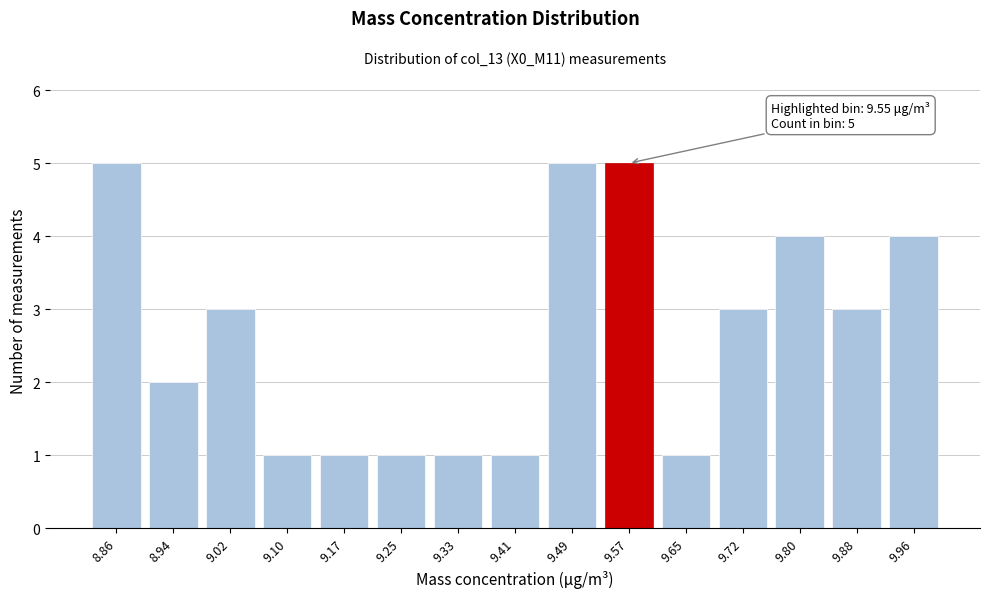

Reading left to right, what are all the values shown in this chart?

8.86=5	8.94=2	9.02=3	9.10=1	9.17=1	9.25=1	9.33=1	9.41=1	9.49=5	9.57=5	9.65=1	9.72=3	9.80=4	9.88=3	9.96=4